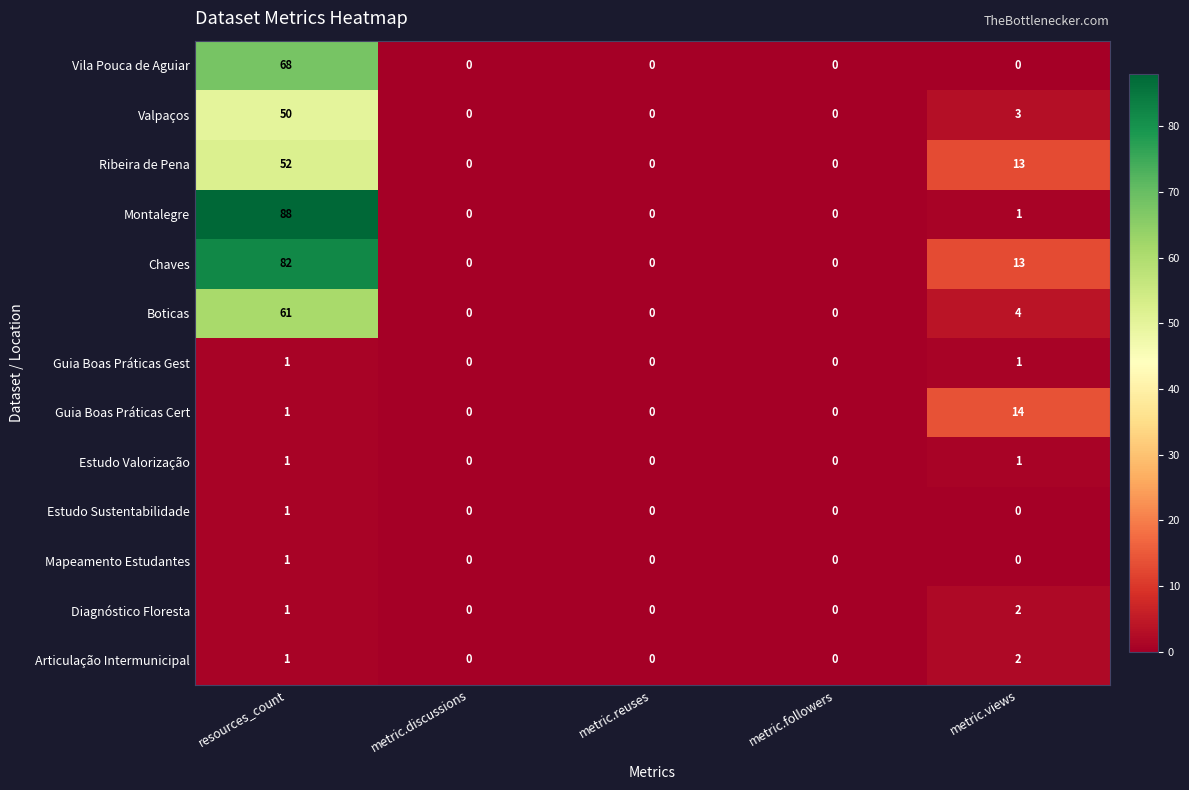

What is the difference between the maximum and second lowest values in the Boticas series?

61